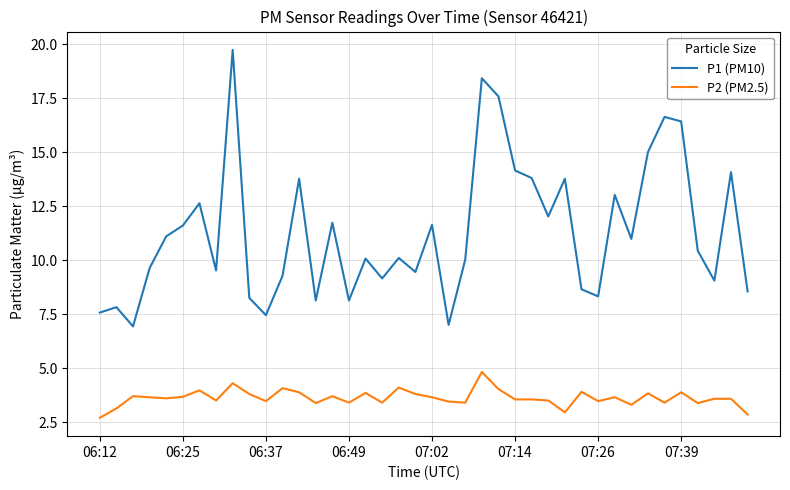

Which series has the largest total across all categories?

P1 (PM10)